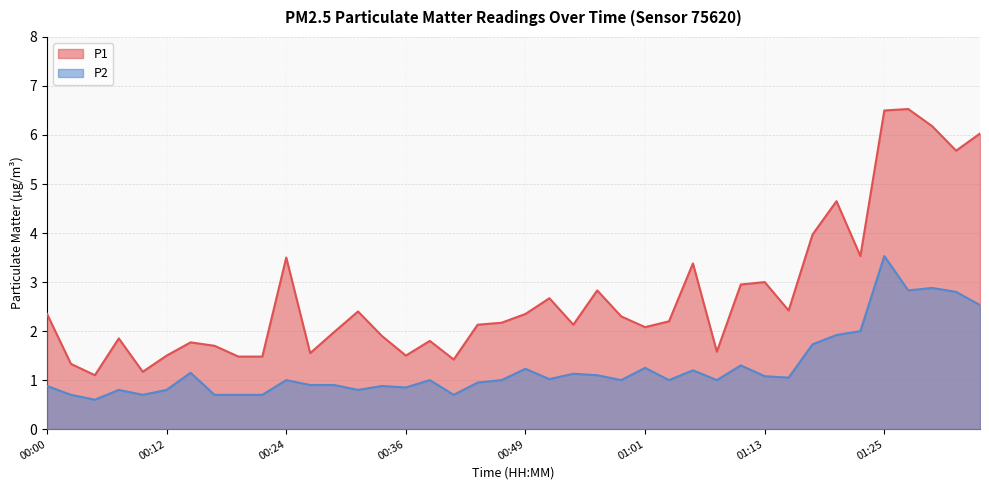

True or false: P1 and P2 intersect in this chart.

False